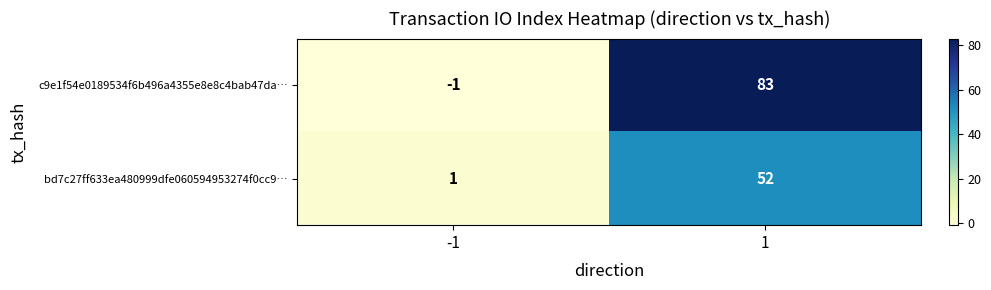

What is the difference between the maximum and minimum values in the c9e1f54e0189534f6b496a4355e8e8c4bab47da… series?

84